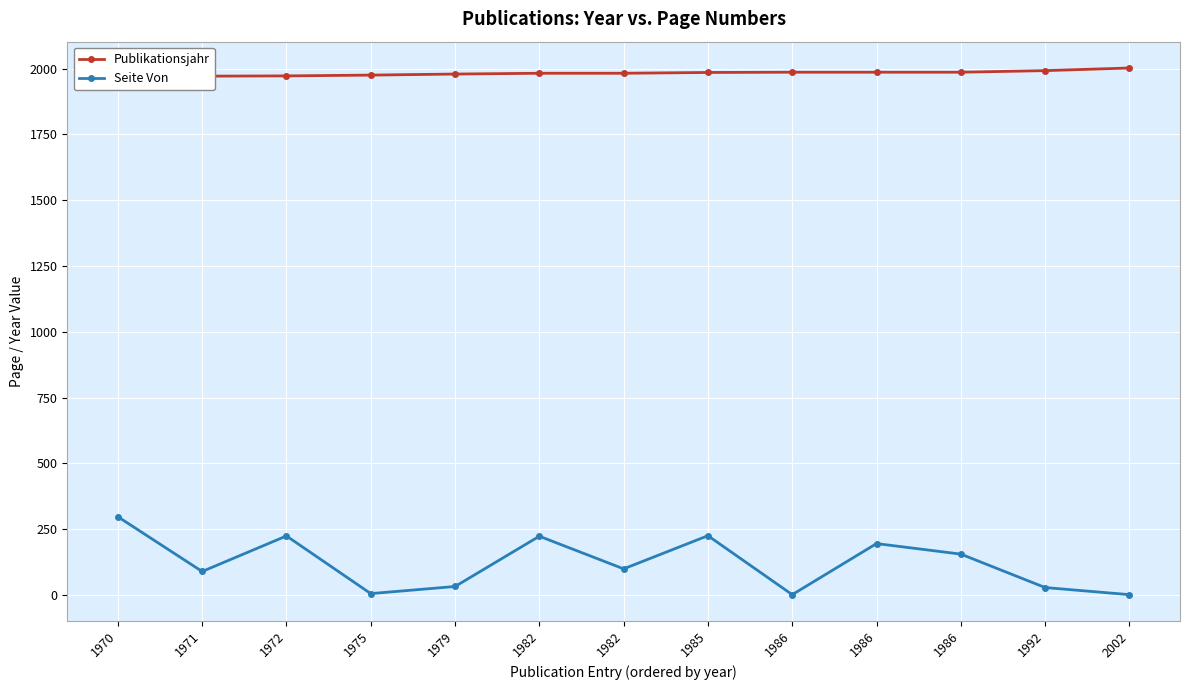

What are all the series names shown in the legend?

Publikationsjahr, Seite Von